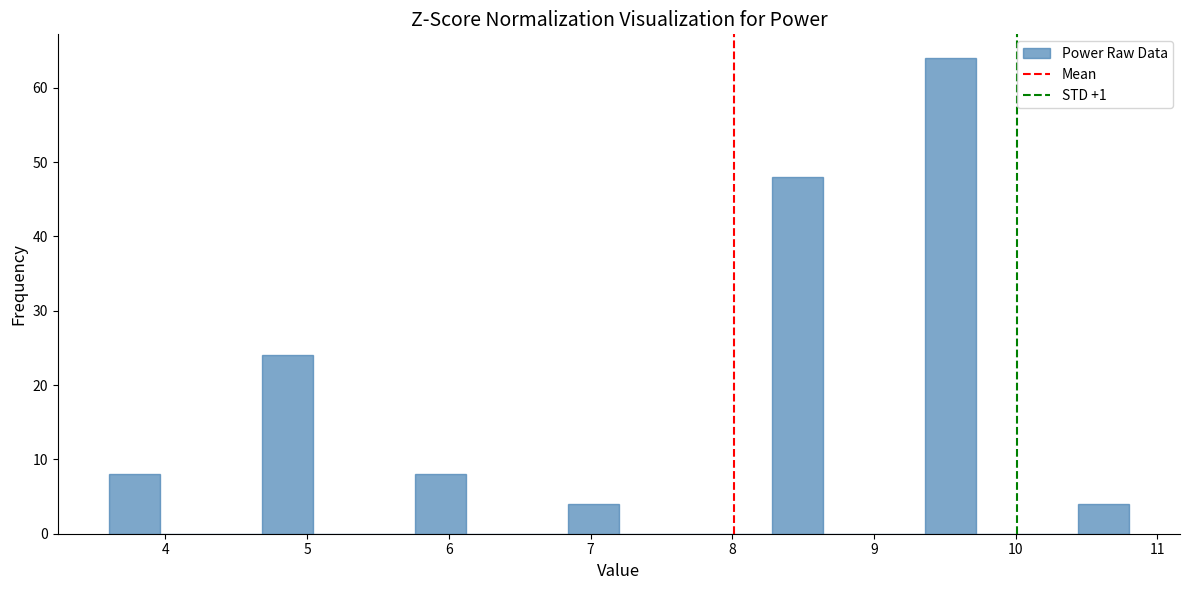

Read against the x-axis, roughly where is the centre of the tallest bar?

9.5